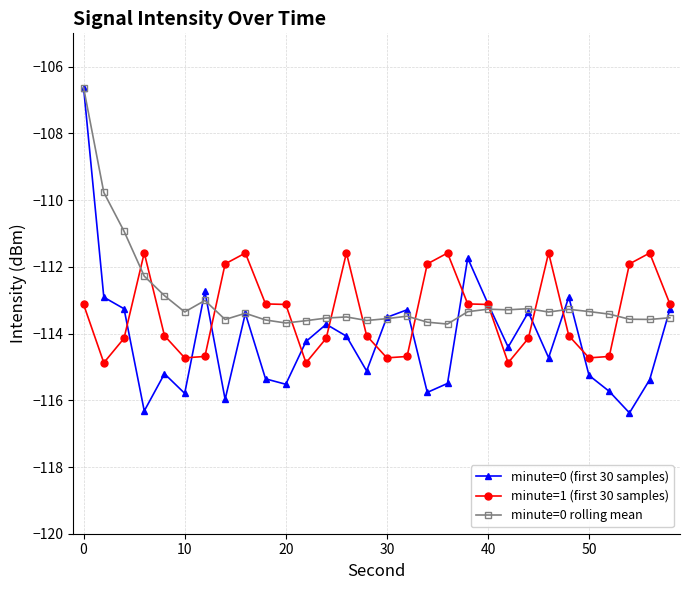

What is the lowest value of the minute=1 (first 30 samples) series?

-114.9